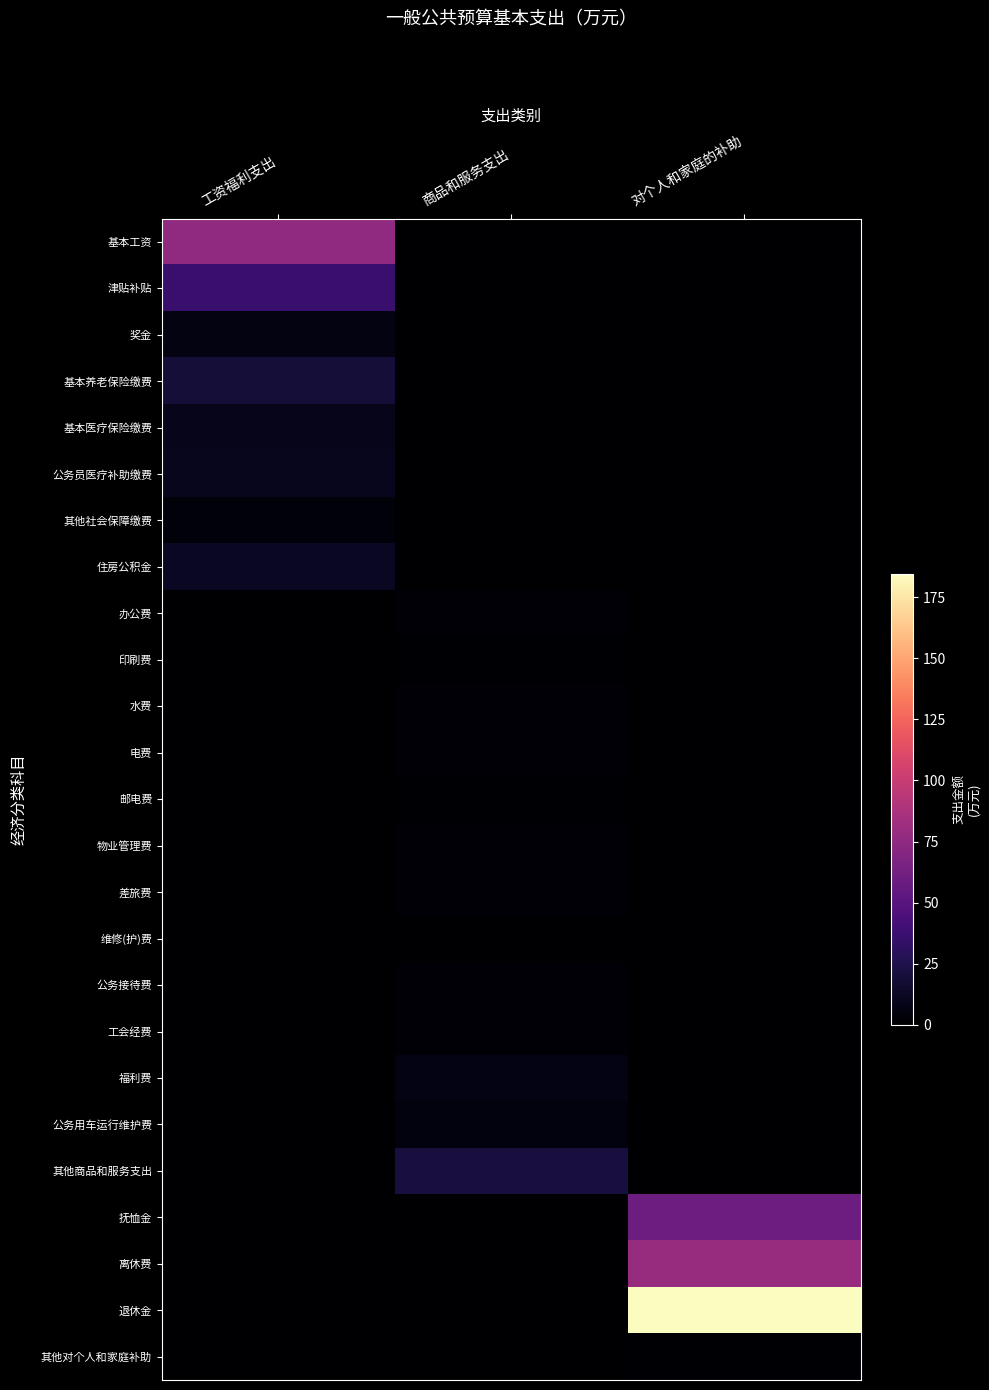

What is the total value across all series at 对个人和家庭的补助?

324.1